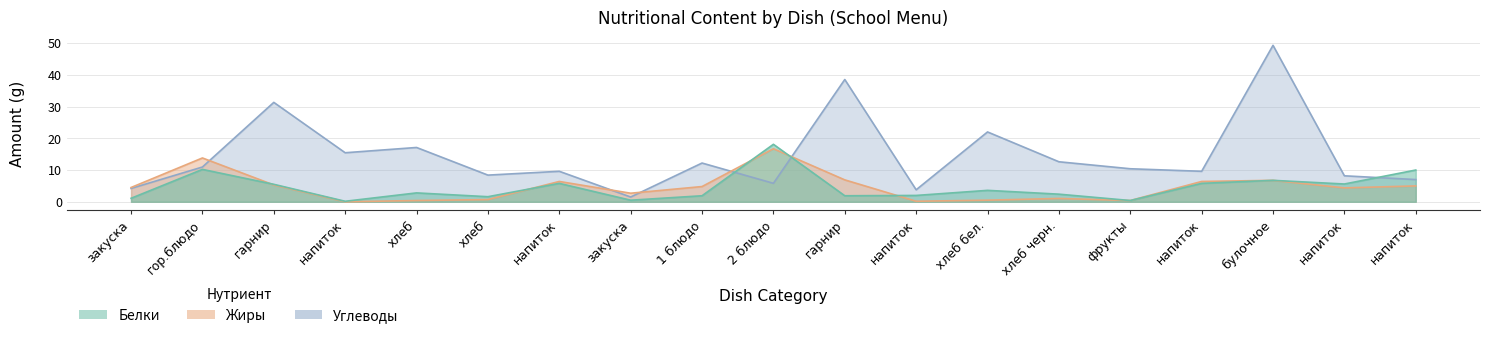

At which label does Жиры first exceed 4?

закуска